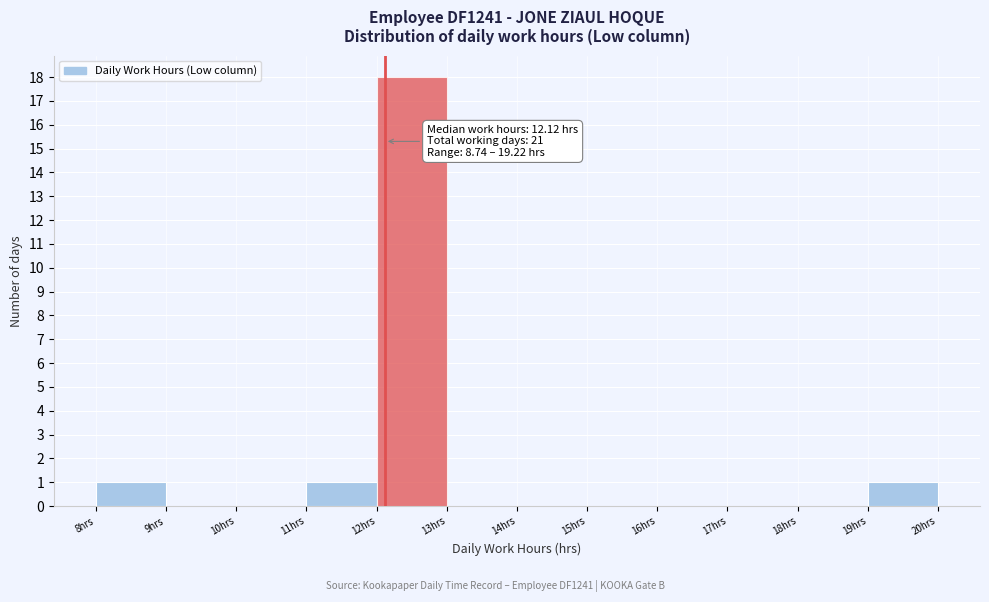

Which range on the x-axis has the tallest bar?

12 to 13